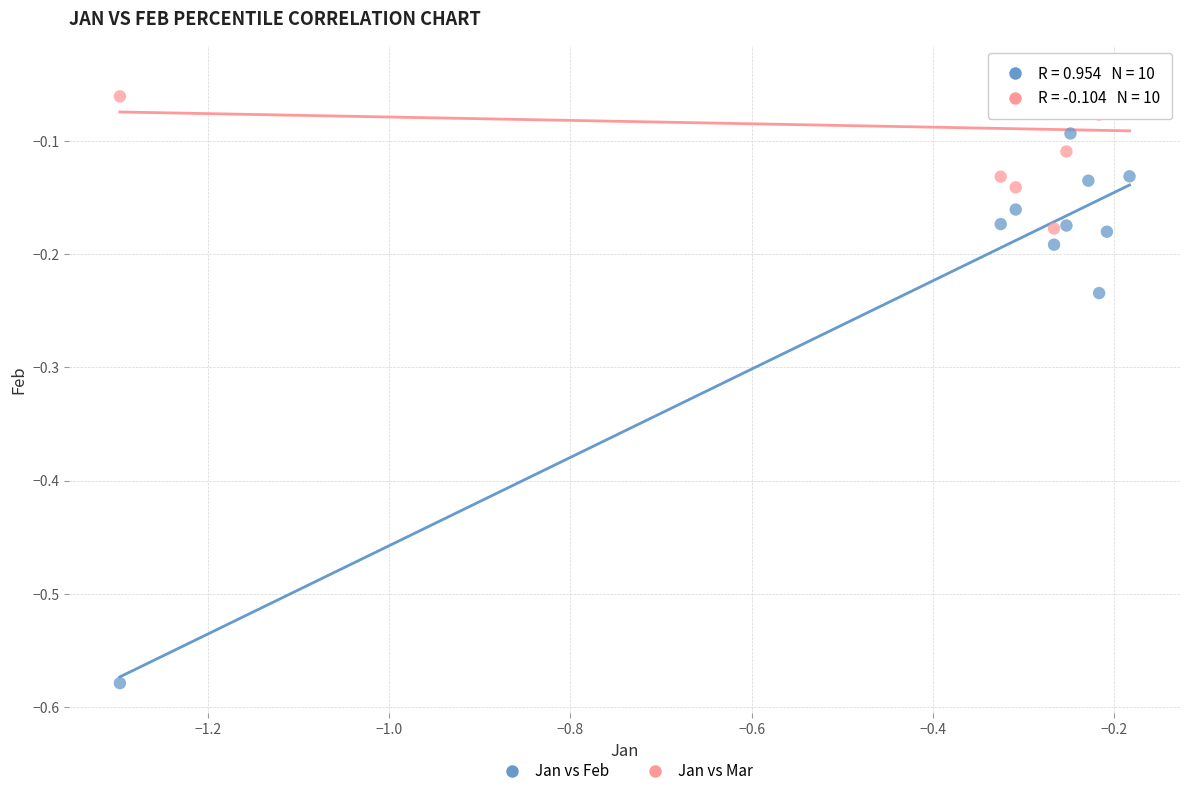

Across all data points, what is the range of X values (max minus min)?

1.1